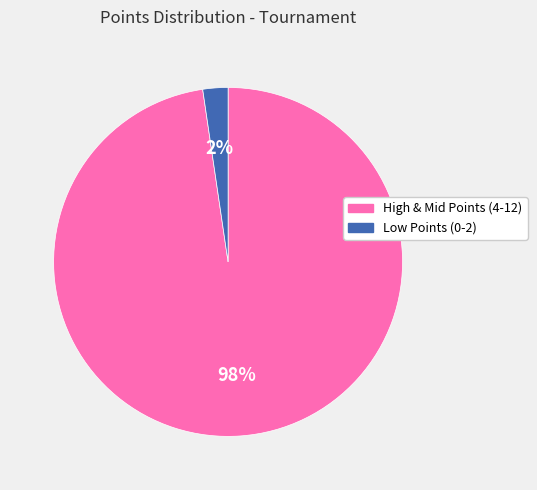

How many slices are in this pie chart?

2